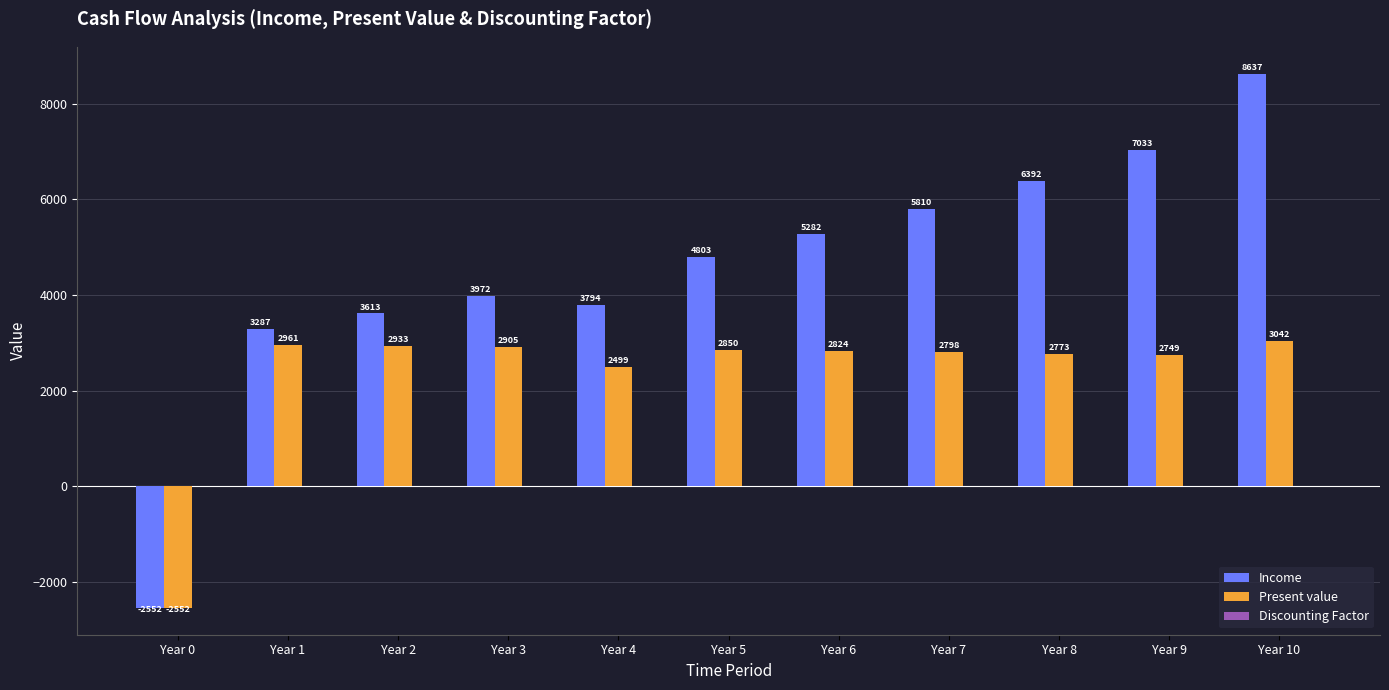

Is the value of Income at Year 5 greater than the value of Present value at Year 4?

Yes